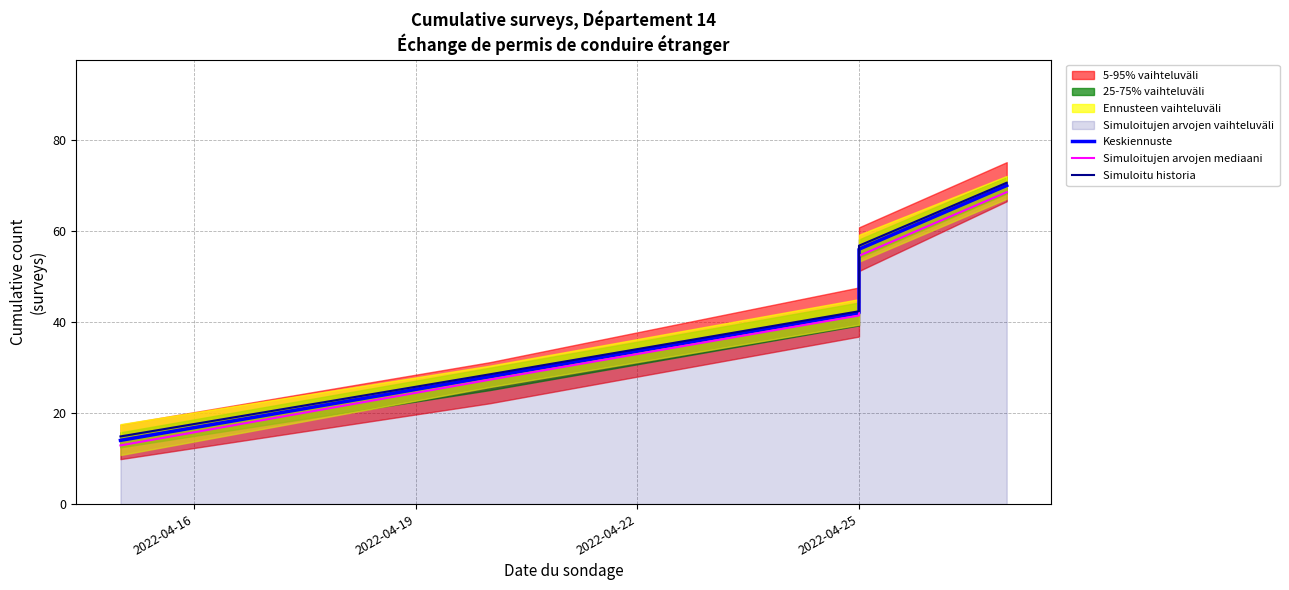

What is the total value across all series at 2022-04-19?

83.8